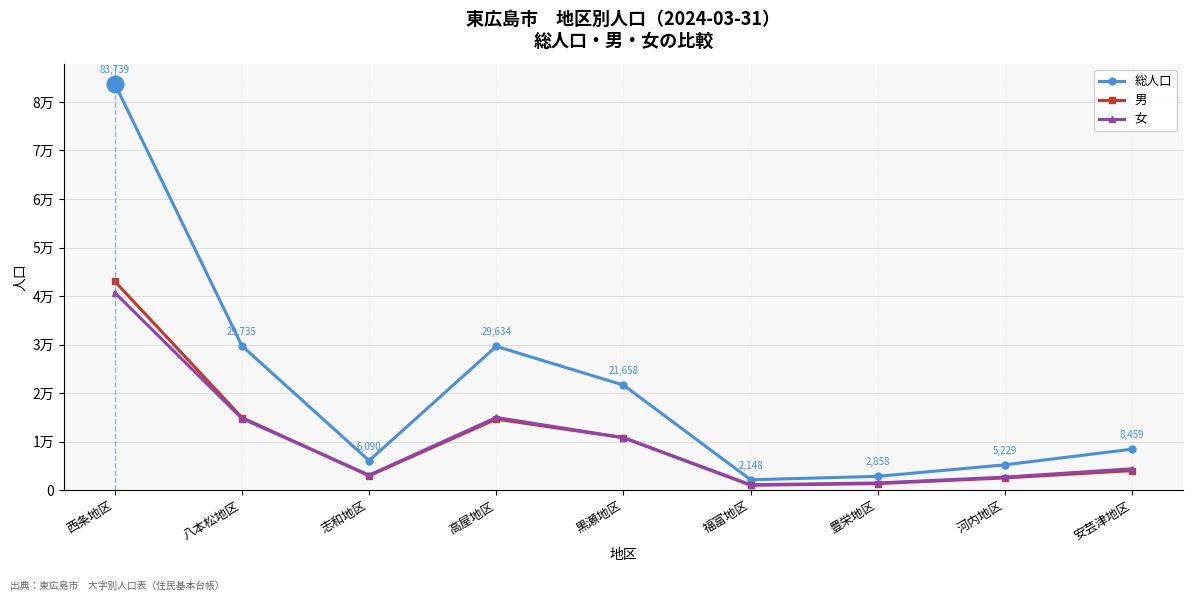

What is the difference between the maximum and minimum values in the 女 series?

39576